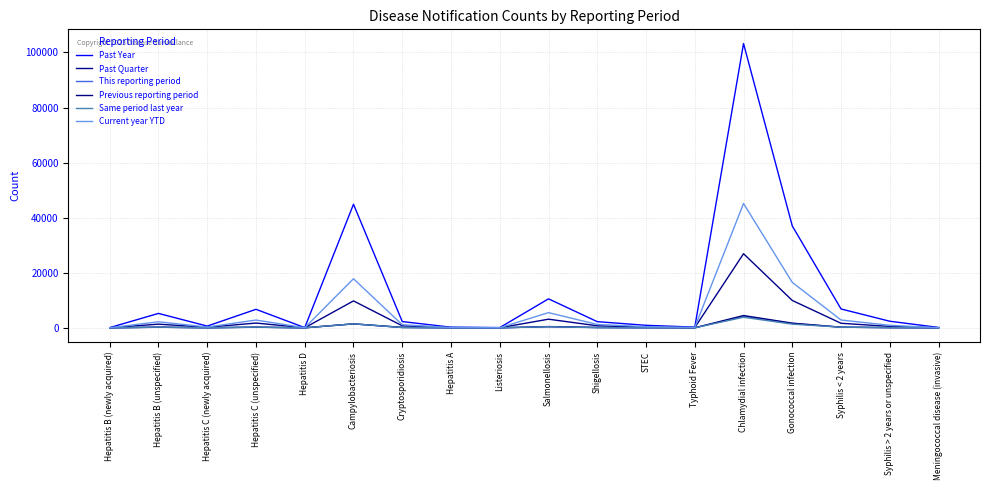

Which series has the largest total across all categories?

Past Year